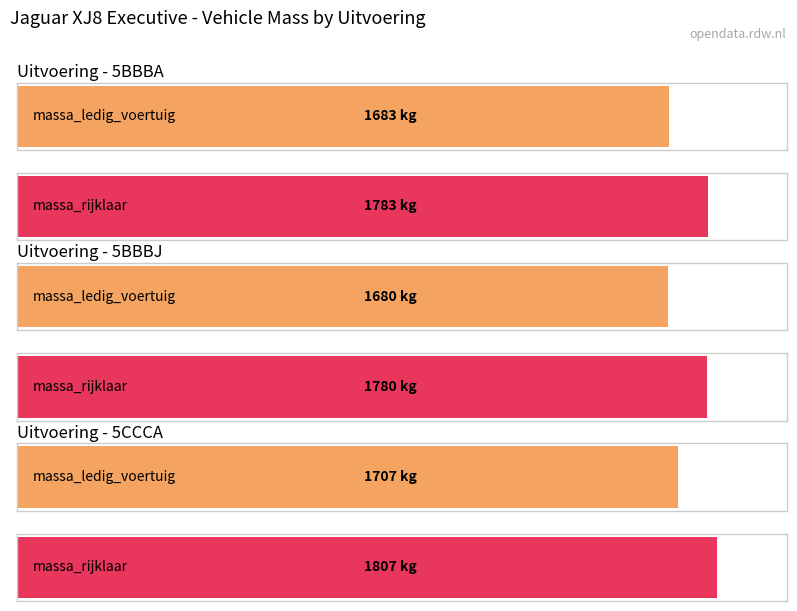

What is the label of the 7th bar from the right?

5BBBJ